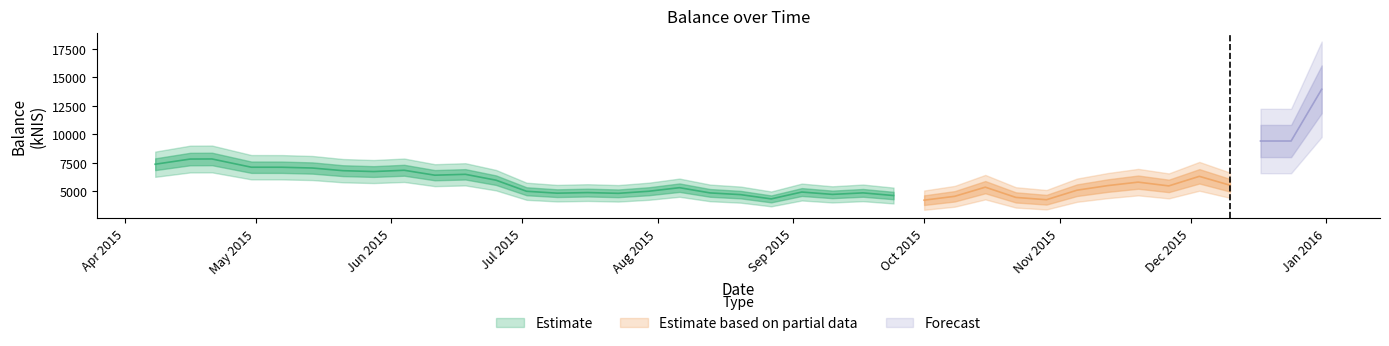

How many points are higher than both their immediate neighbors (excluding endpoints)?

11